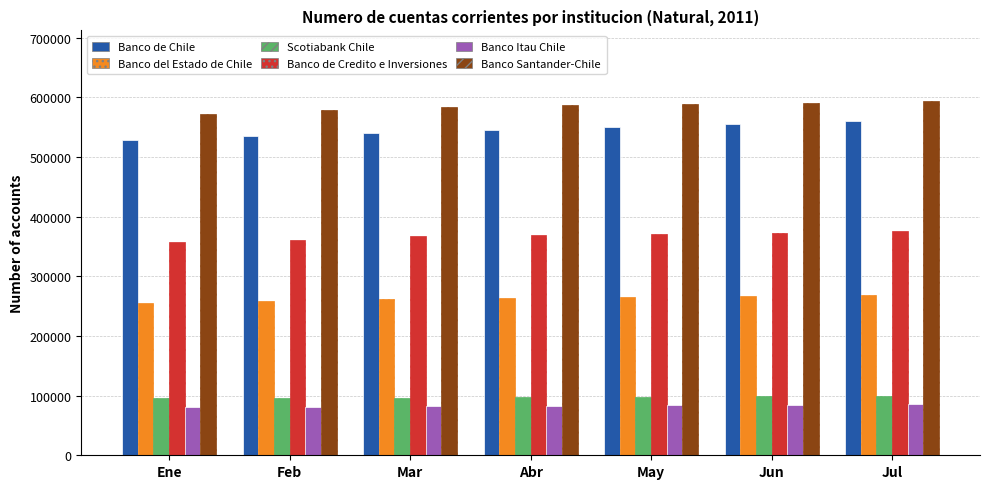

What is the difference between the highest and lowest values at Jul?

507903